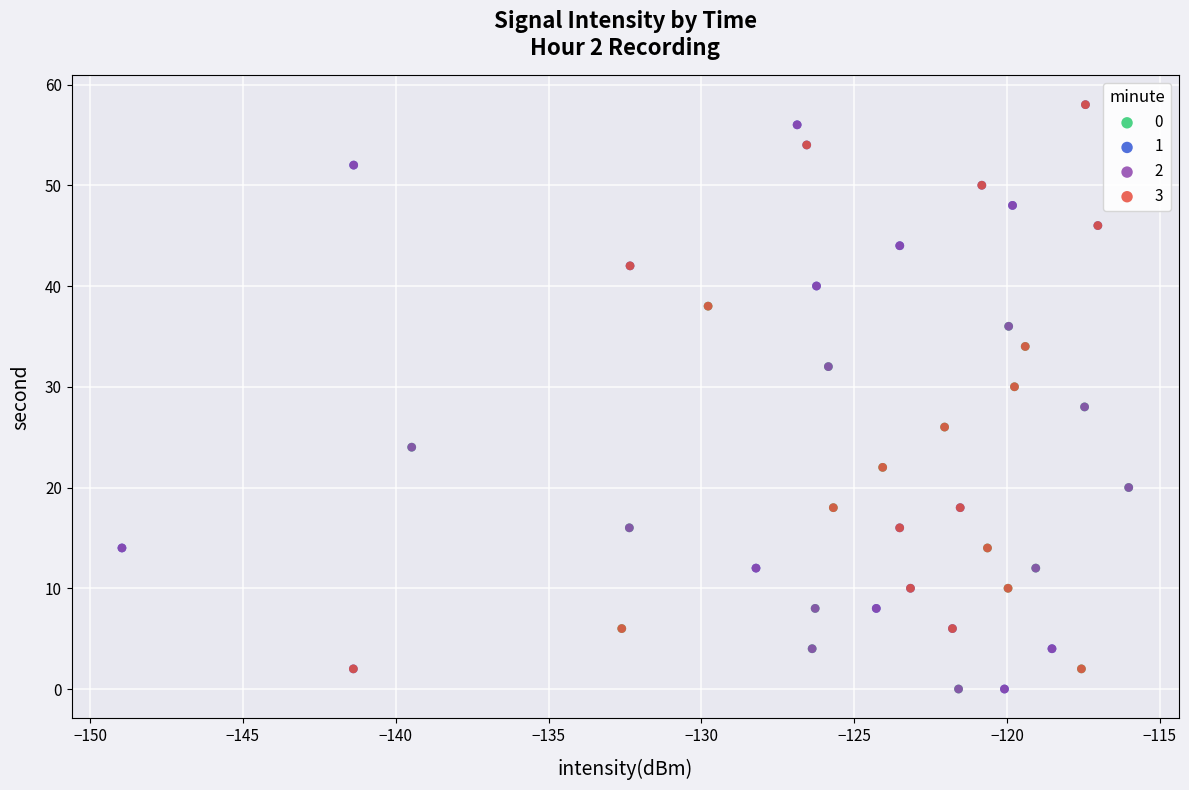

Which series has the widest spread of Y values?

1